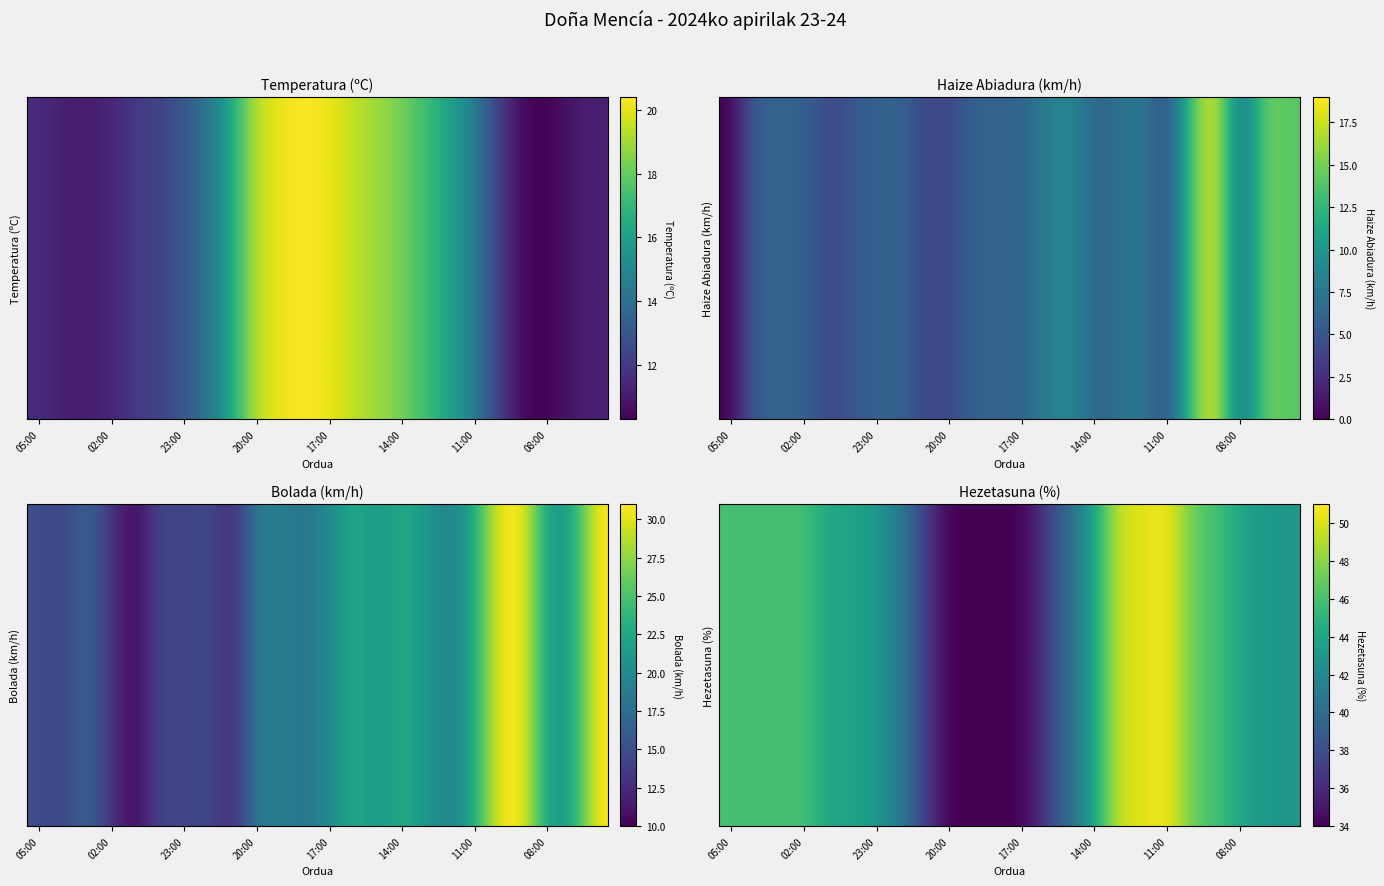

Which category has the lowest value across all series?

20:00